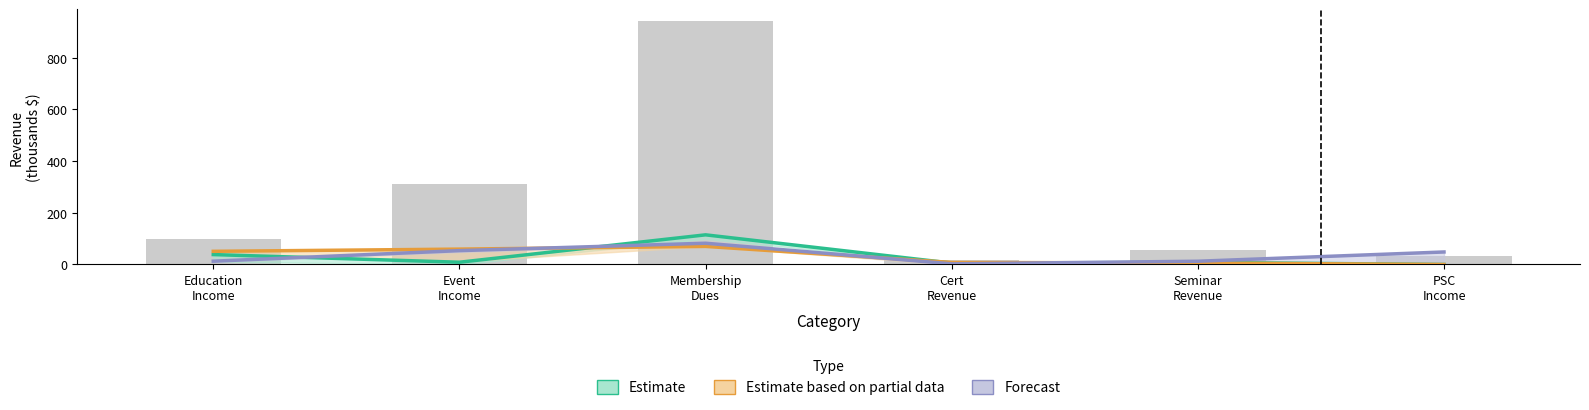

Reading left to right, what are all the values shown in this chart?

Jan: 38.4	8.8	114.7	5.4	8.1	0.0
May: 51.0	59.5	70.0	7.9	5.8	0.0
Jun: 12.8	53.6	82.3	2.5	12.6	48.5